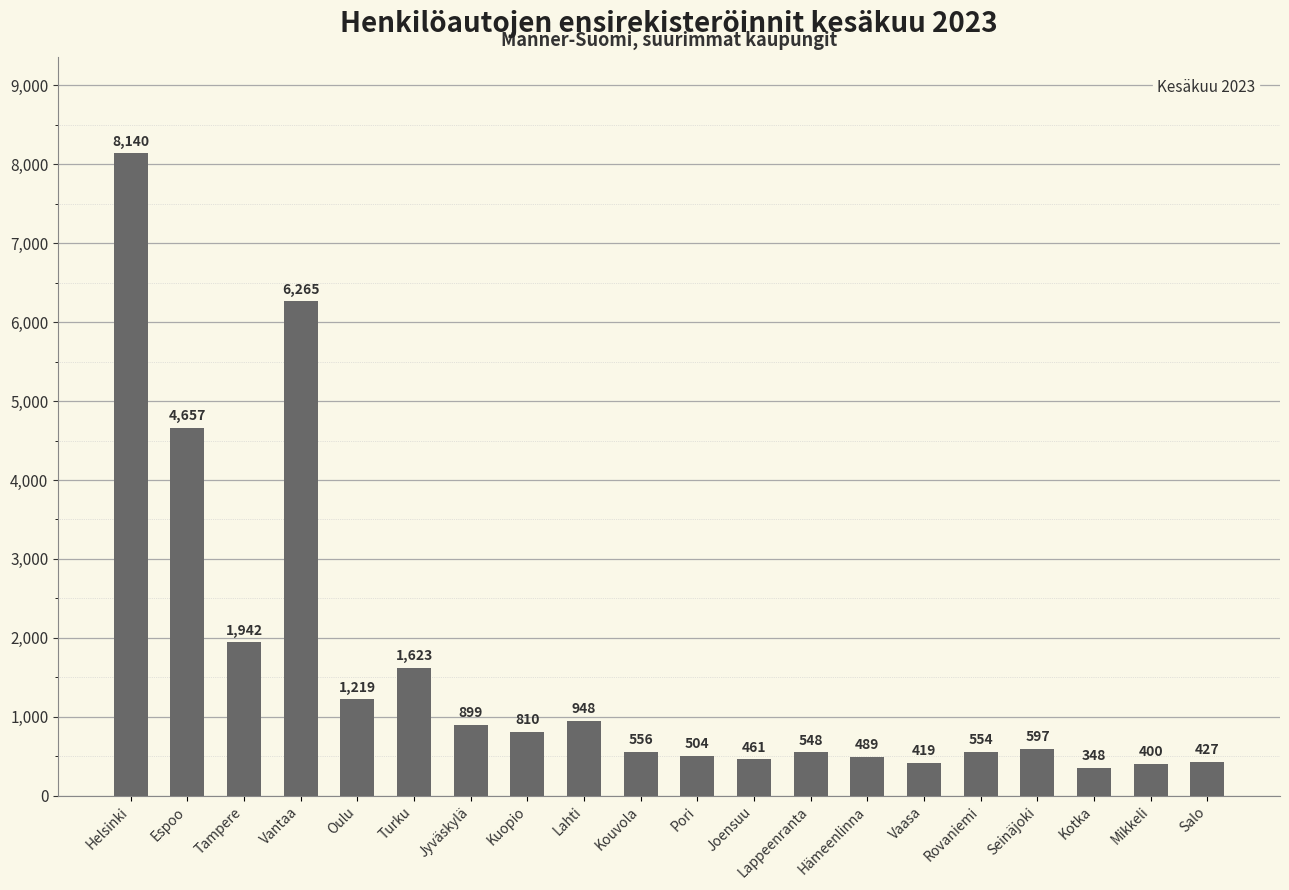

Does the chart contain any negative values?

No